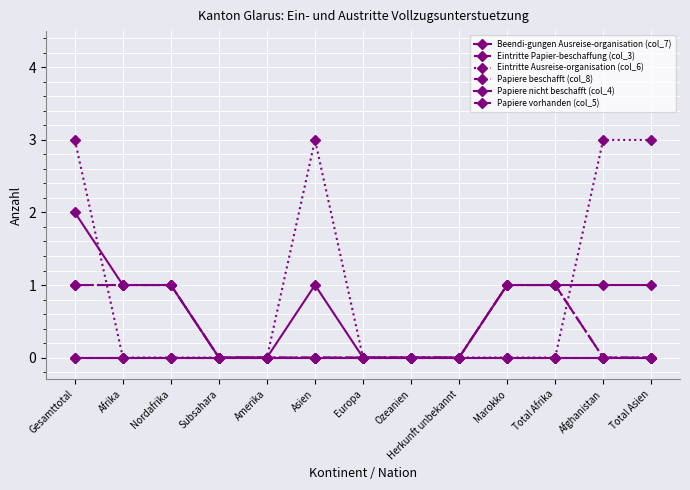

Does the chart have visible grid lines?

Yes